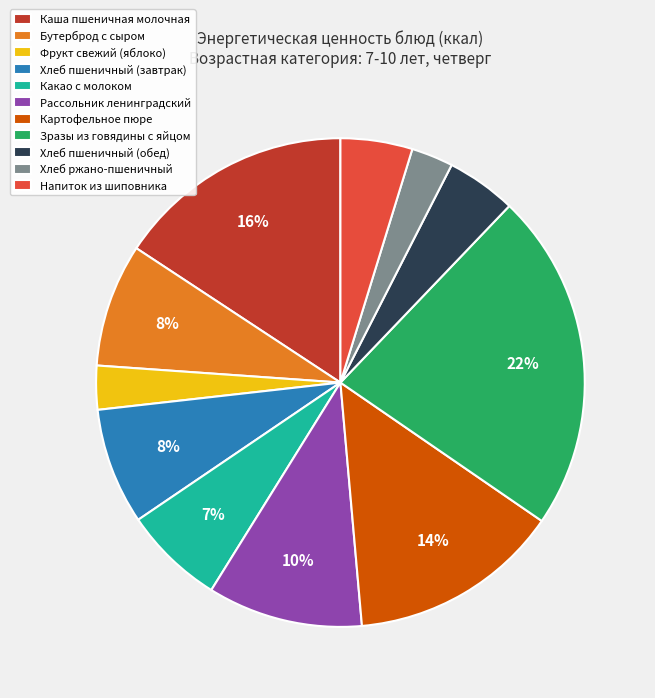

Which slice is the largest?

Зразы из говядины с яйцом